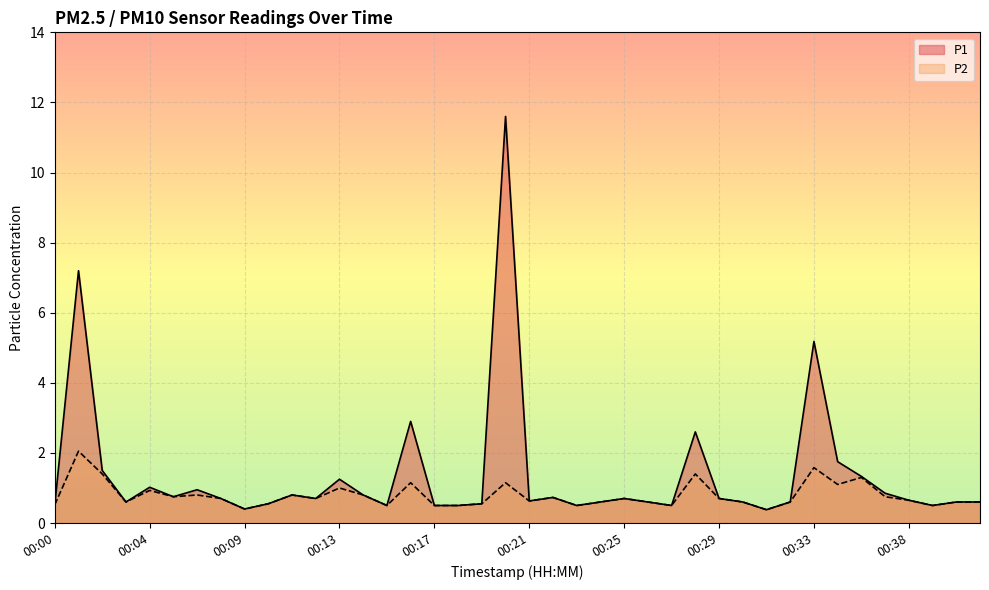

True or false: P1 has more than 0 interior local peaks.

True